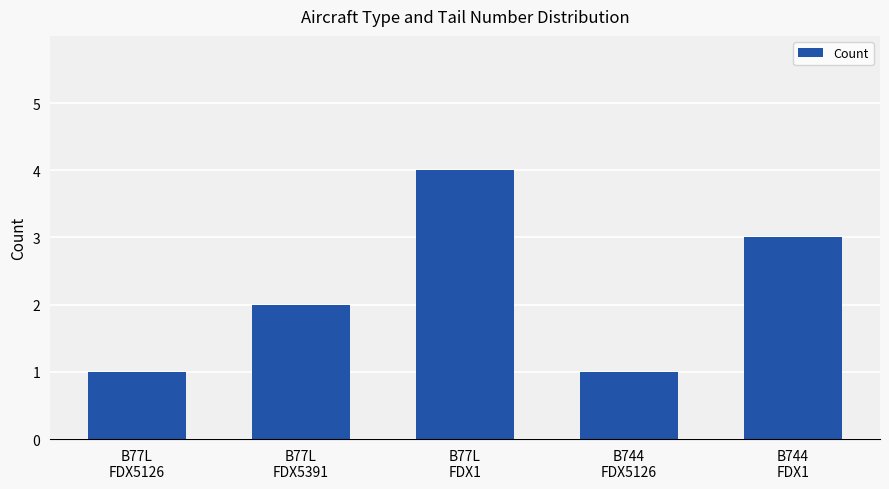

Approximately how many times larger is the value at B744
FDX5126 compared to B77L
FDX5391?

0.5